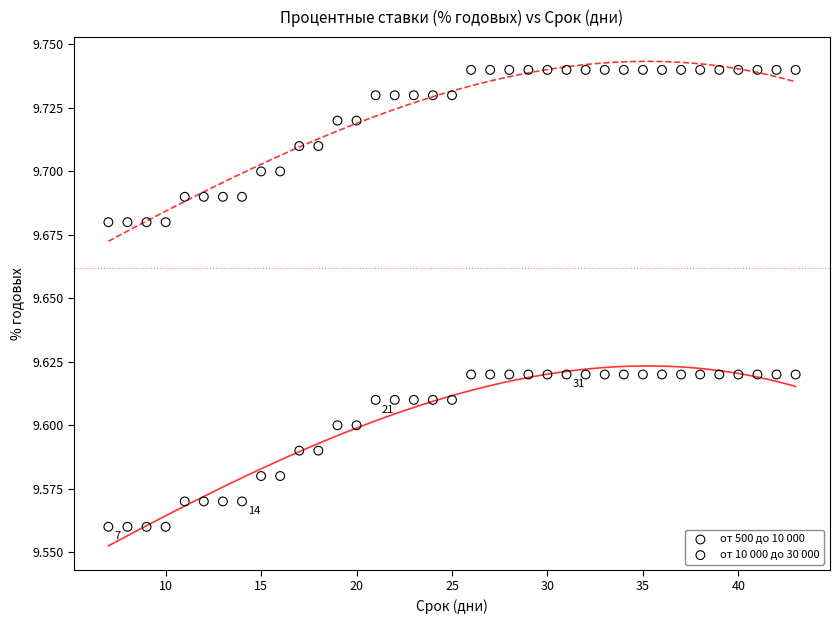

Which series reaches the maximum Y coordinate?

от 10 000 до 30 000